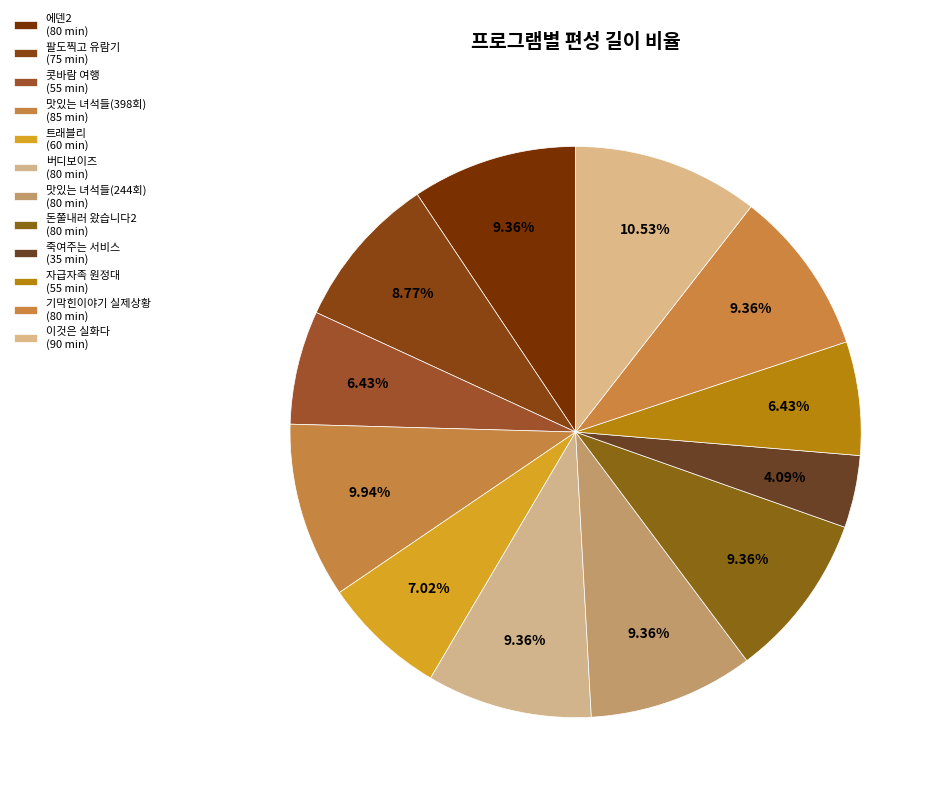

Is 콧바람 여행 the majority of the pie?

No